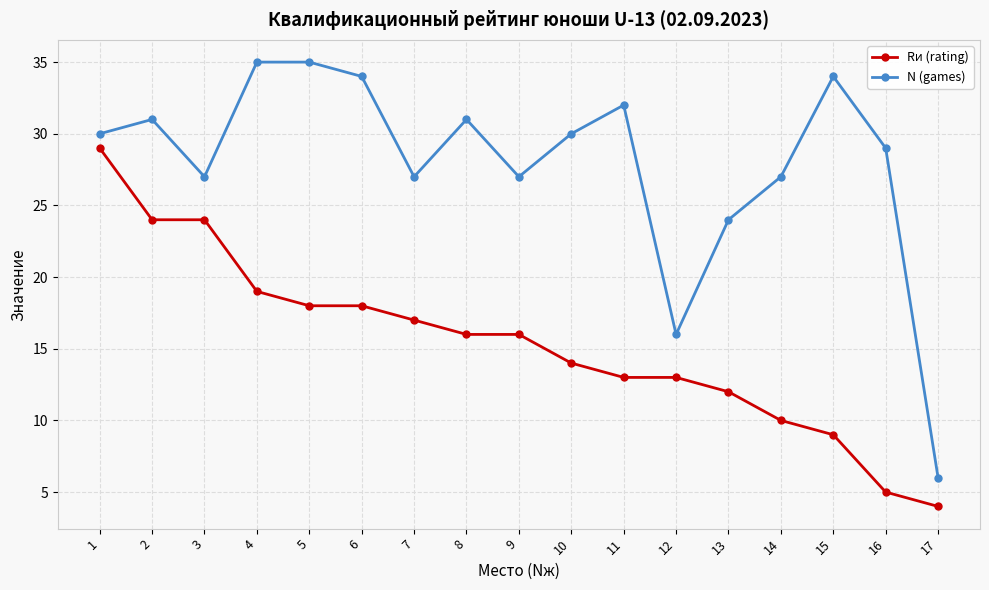

Between 3 and 16, which series saw the biggest shift?

Rи (rating)